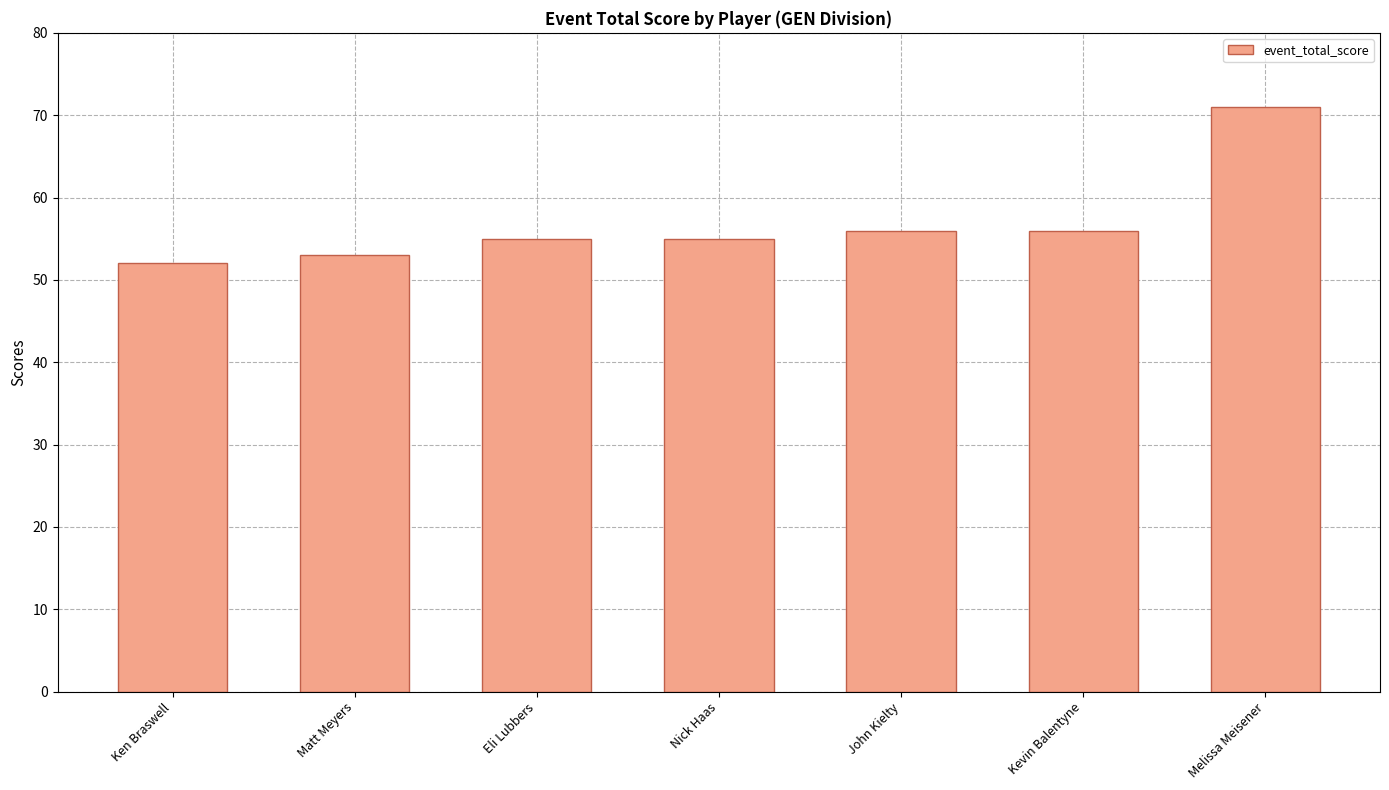

What is the label of the 6th bar from the right?

Matt Meyers